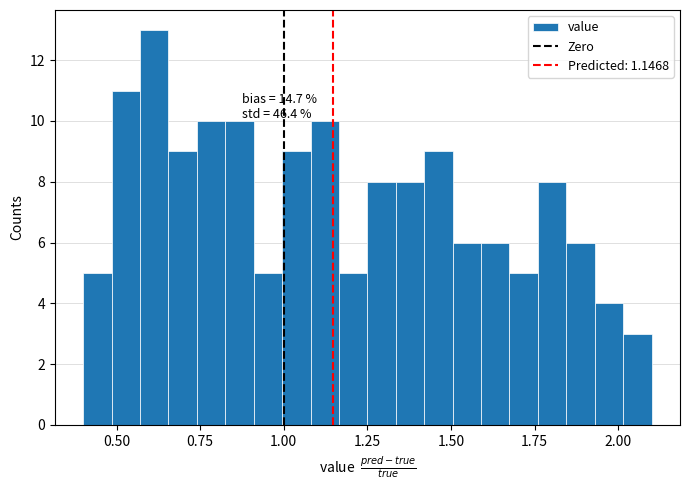

Around what value on the x-axis is the tallest bar? Give the approximate position of its centre, as read against the axis.

0.60